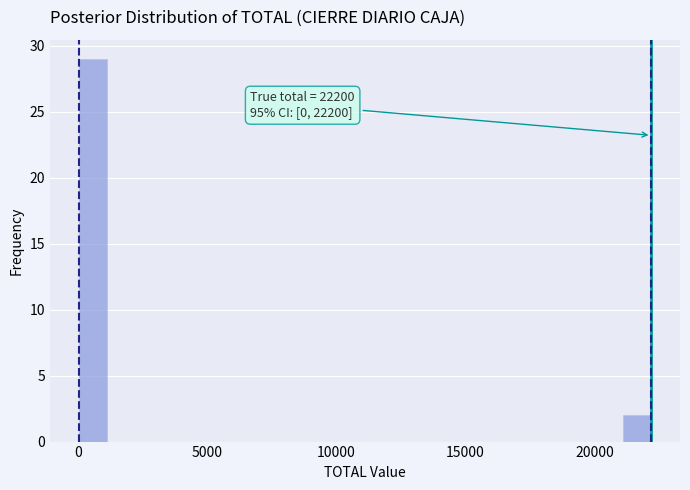

Read against the x-axis, roughly where is the centre of the tallest bar?

500